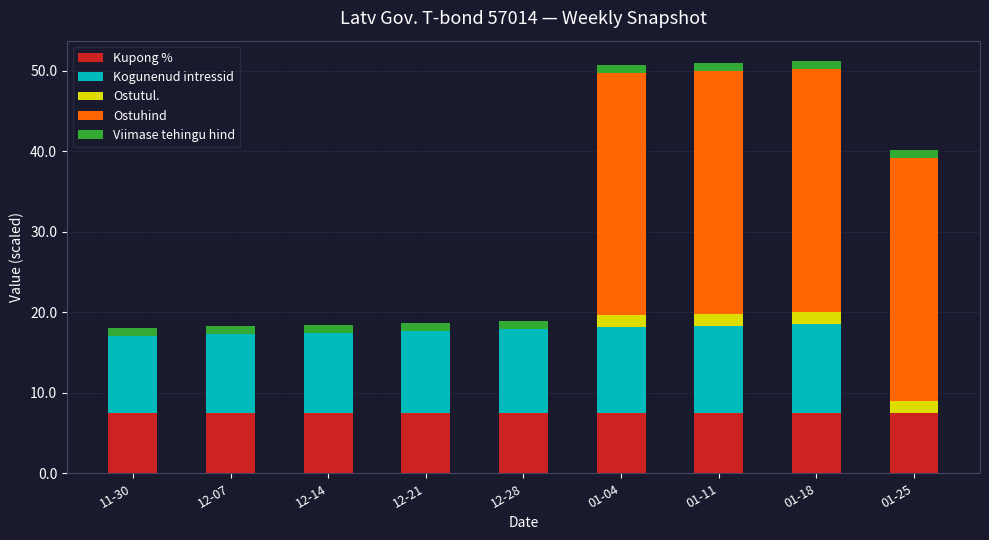

What is the sum of all Kupong % values?

67.5